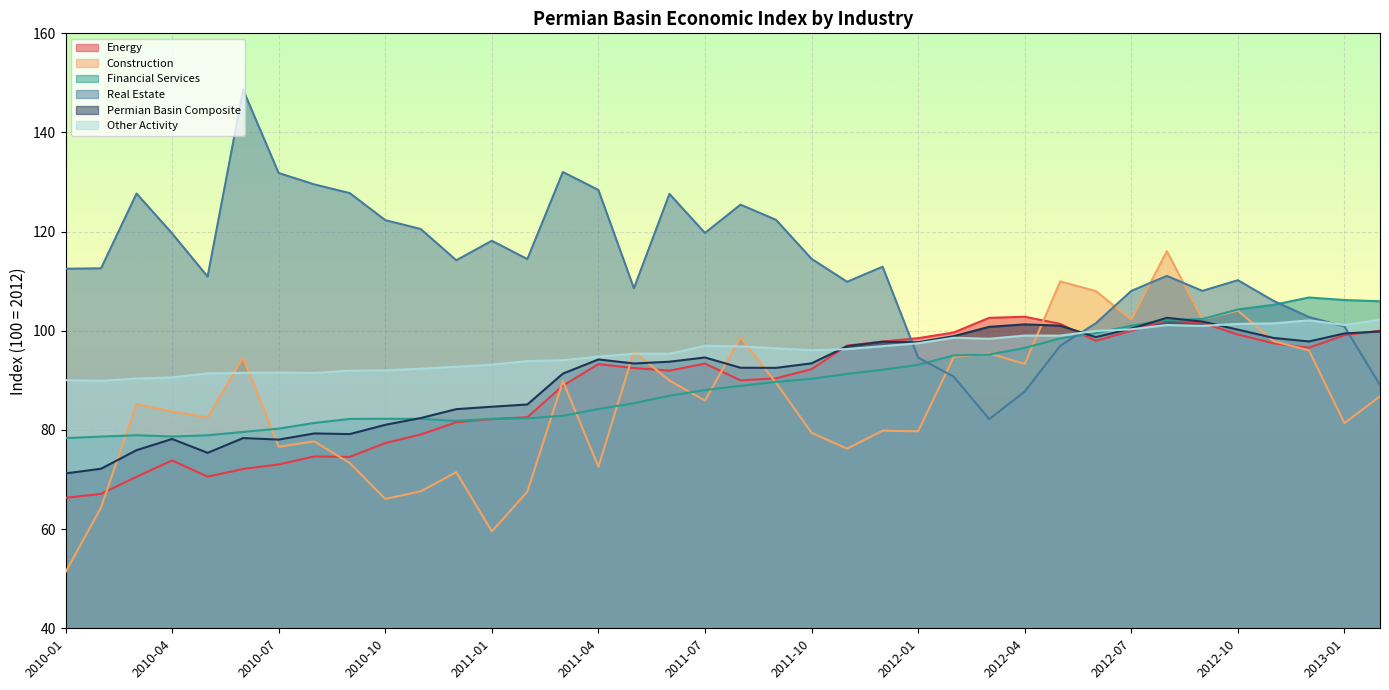

Which series ends up on top after the final intersection of Real Estate and Other Activity?

Other Activity